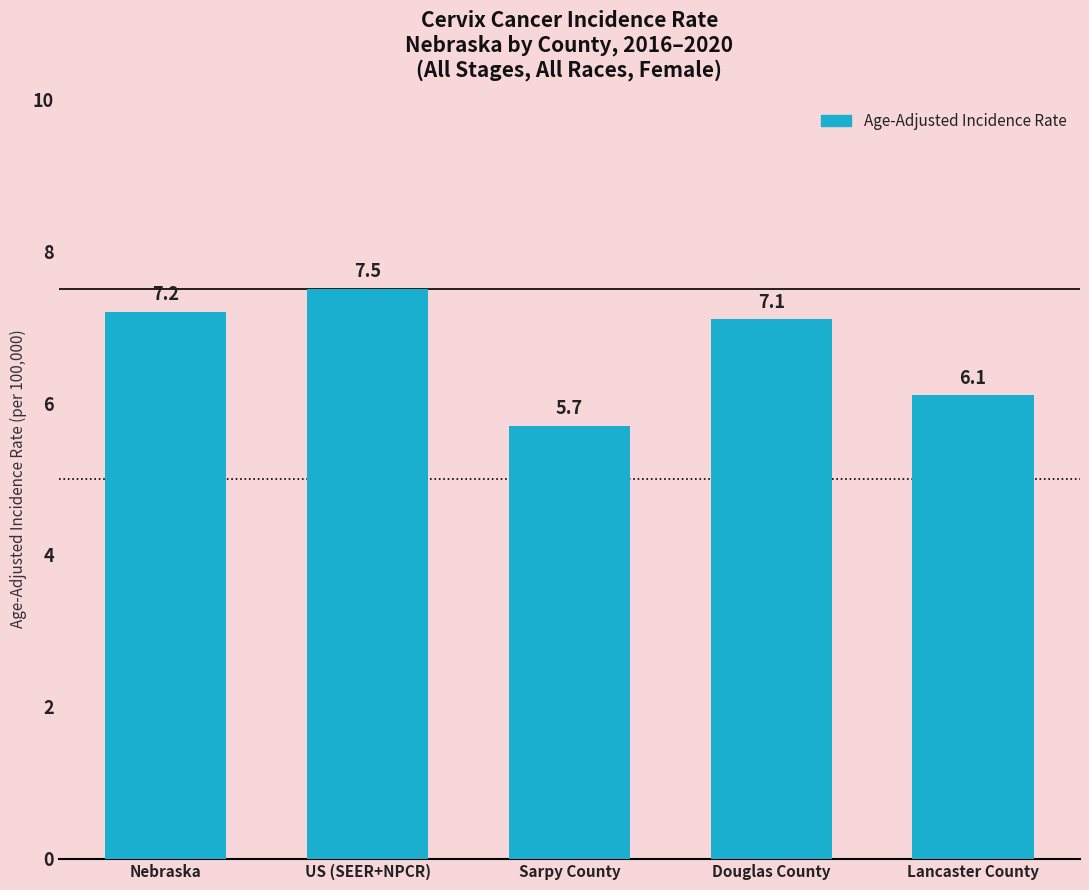

How many data points are less than 7?

2